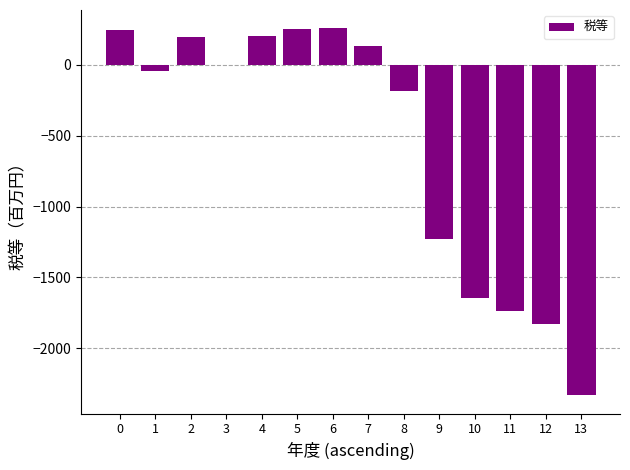

What is the maximum value shown in the chart?

258